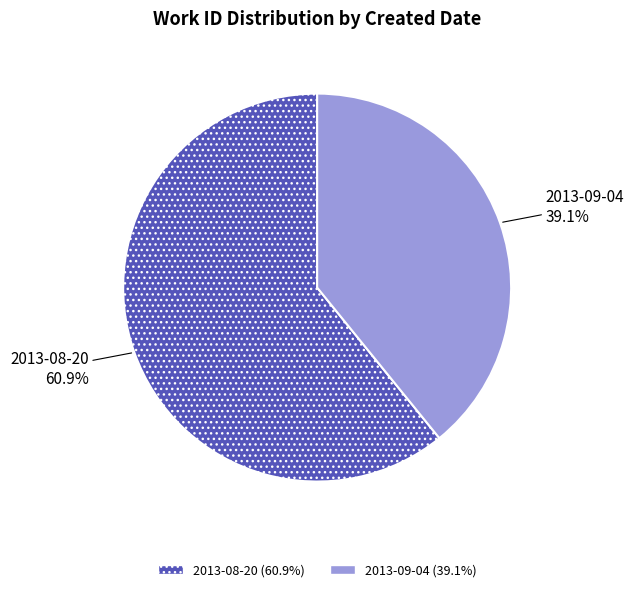

What percentage is NOT represented by 2013-09-04?

60.9%